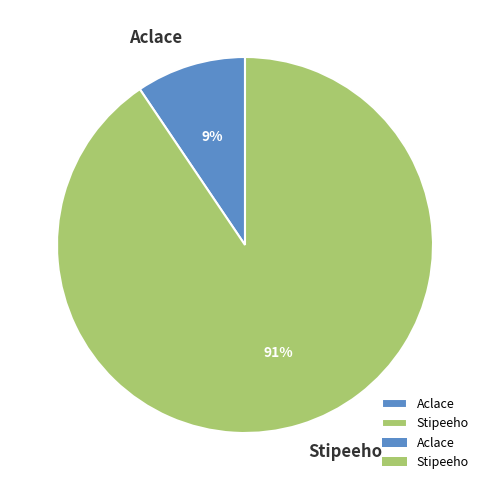

To the nearest percent, what portion does Aclace represent?

9%